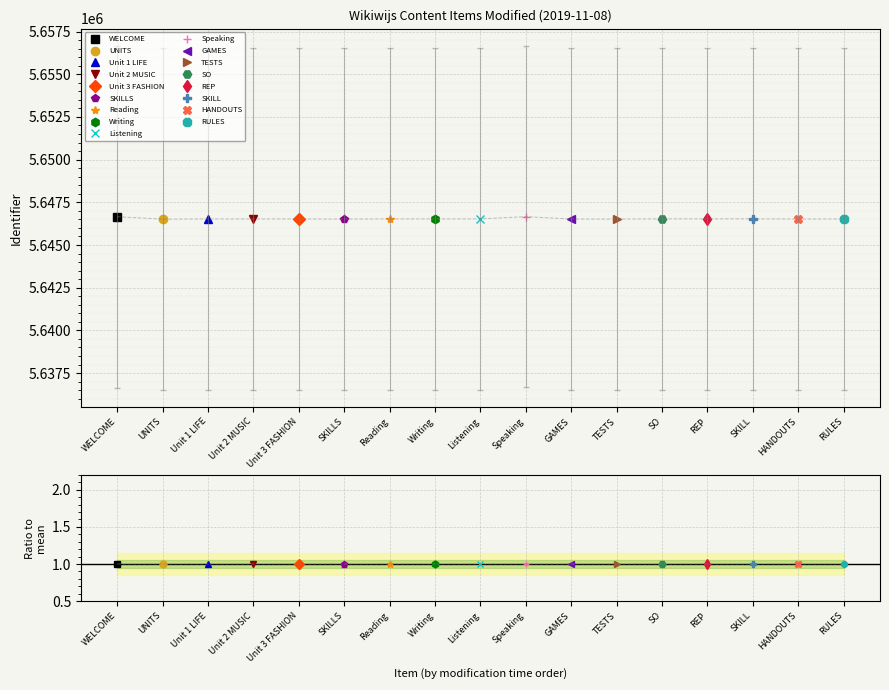

What is the maximum value shown in the chart?

5646661